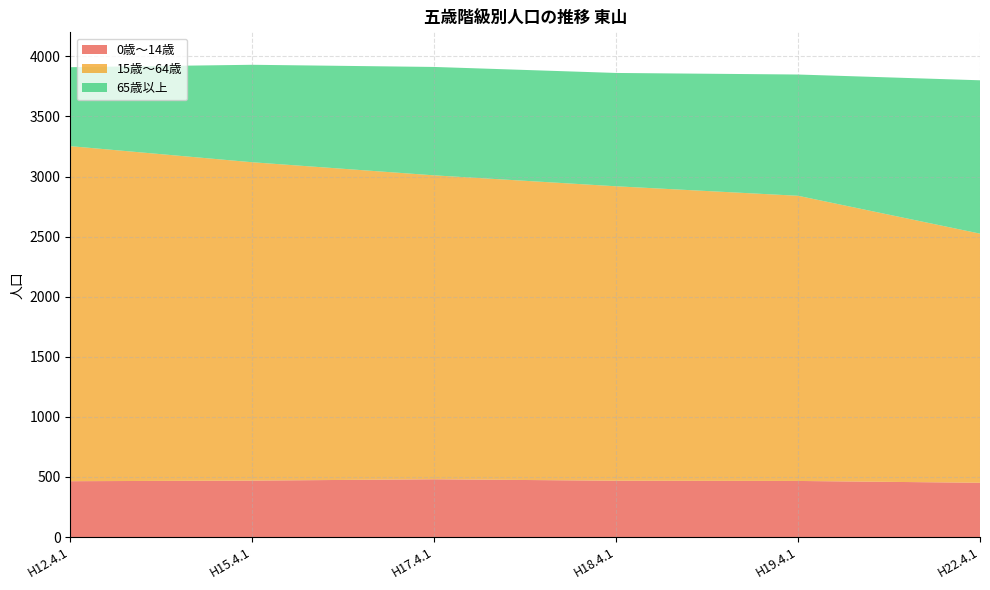

Reading left to right, what are all the values shown in this chart?

0歳～14歳: 465	470	481	469	467	452
15歳～64歳: 2788	2649	2529	2450	2373	2073
65歳以上: 657	811	902	943	1009	1276